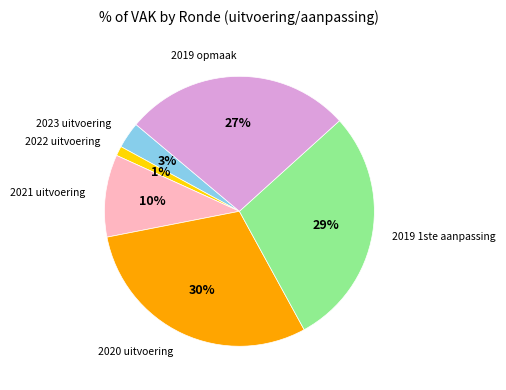

How many segments does this pie chart have?

6